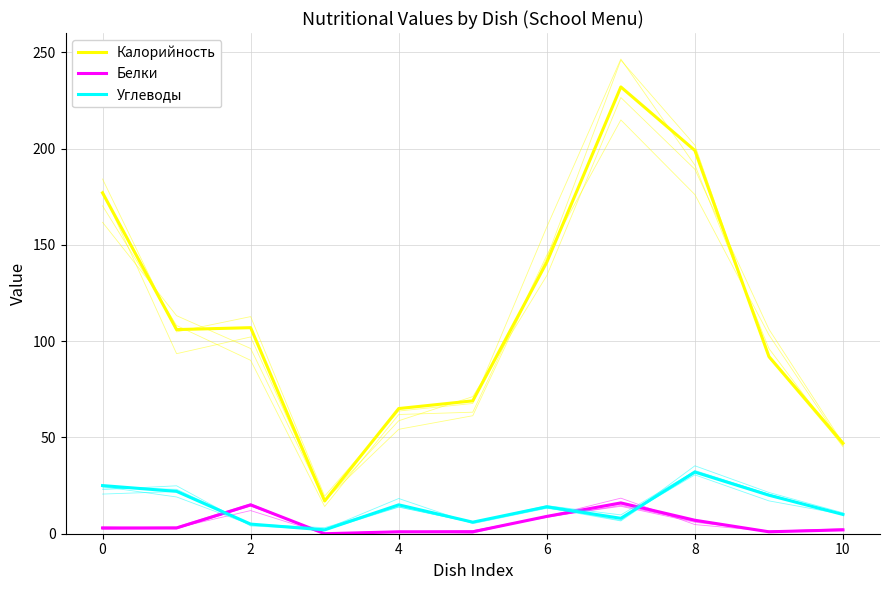

Where does the Белки series first go above 3?

2